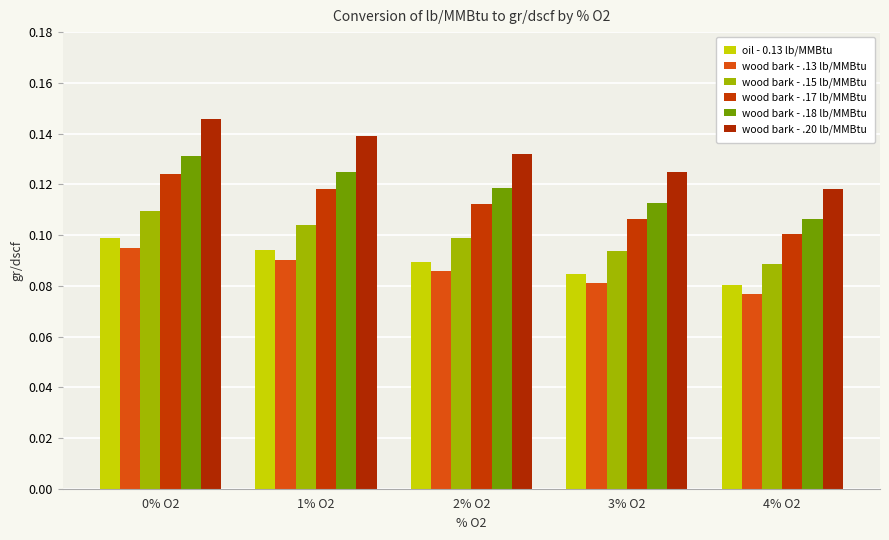

What is the label of the 1st bar from the right?

4% O2